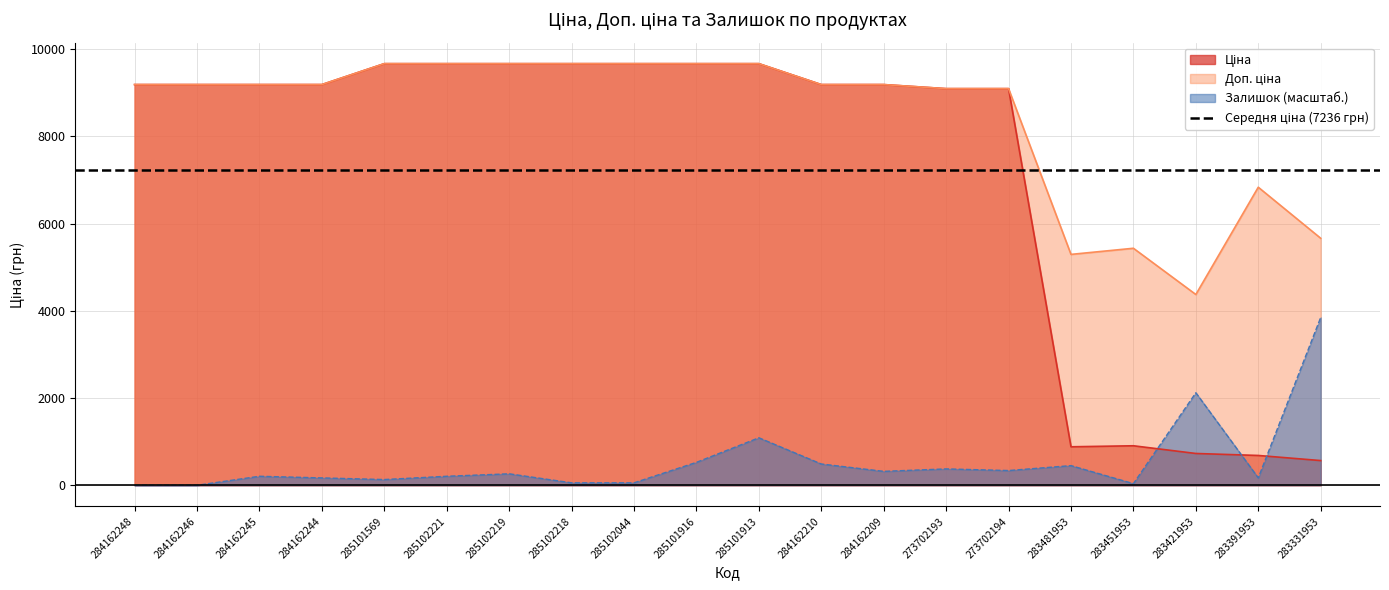

Which category has the highest value across all series?

285101569